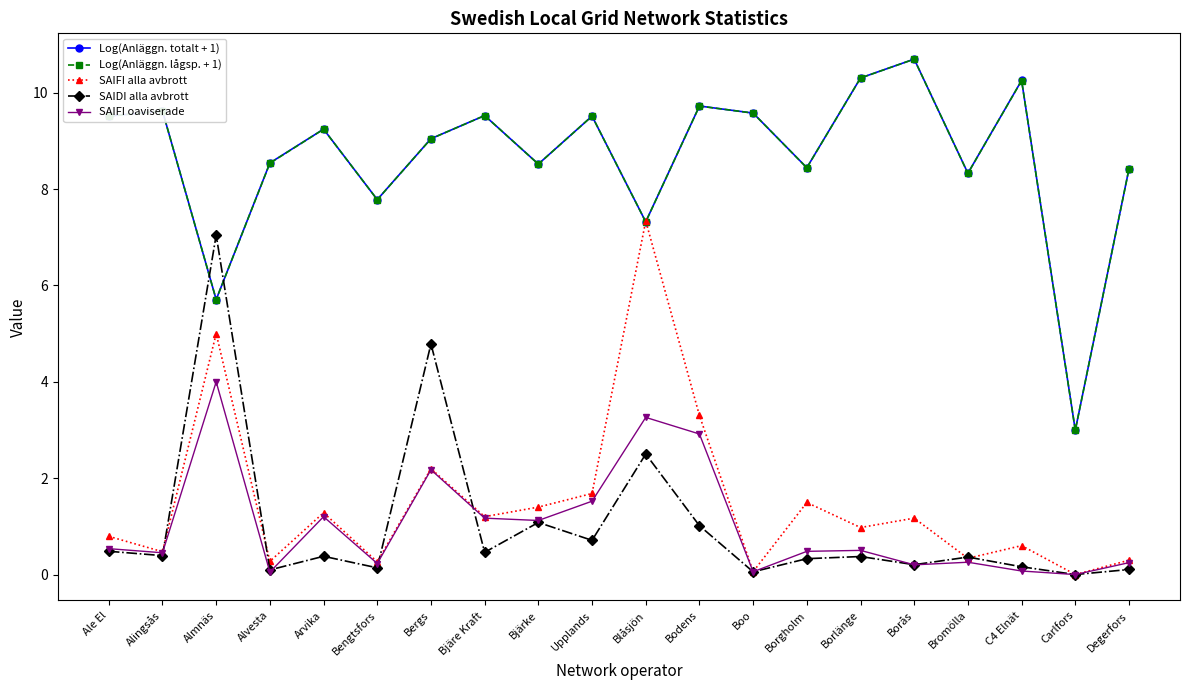

Is the value of SAIDI alla avbrott at Almnäs greater than the value of Log(Anläggn. lågsp. + 1) at Carlfors?

Yes